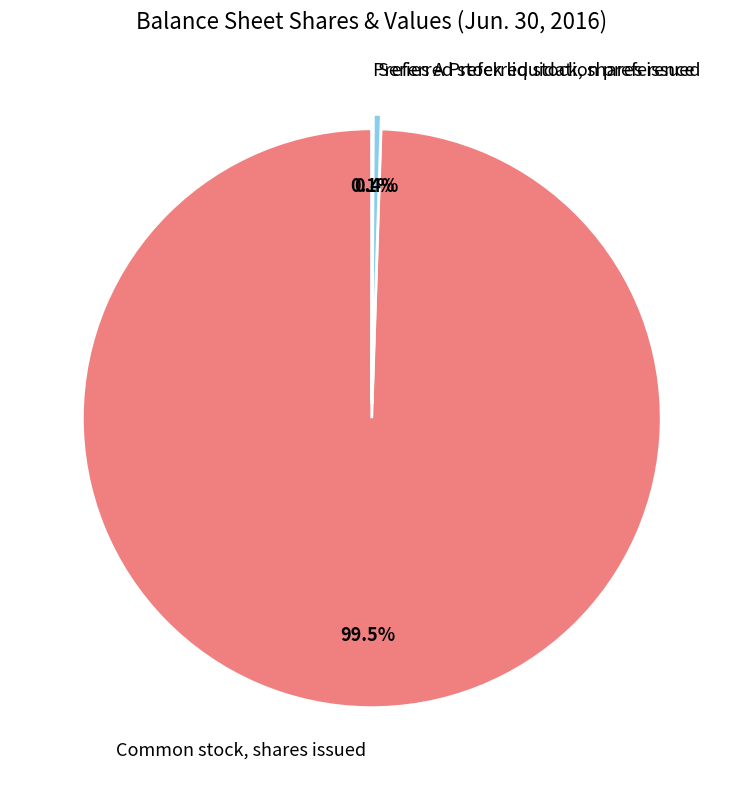

Is Series A Preferred stock, shares issued the majority of the pie?

No